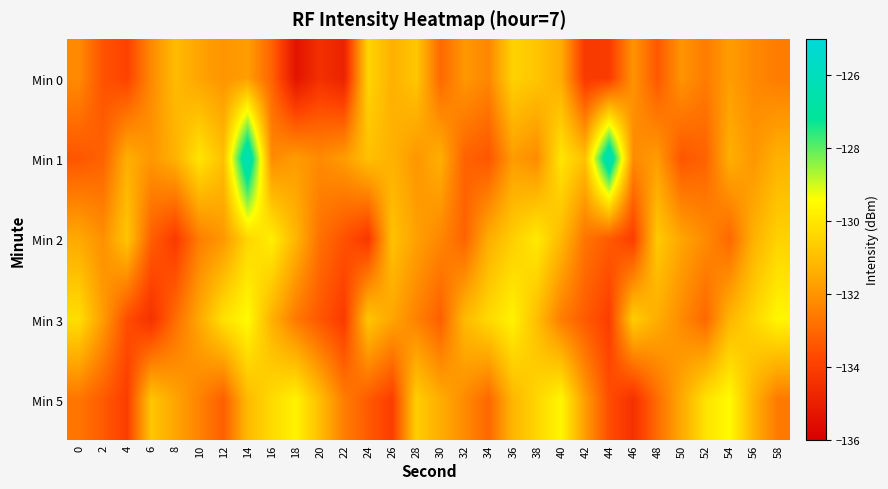

Between 26 and 2, which is larger?

26